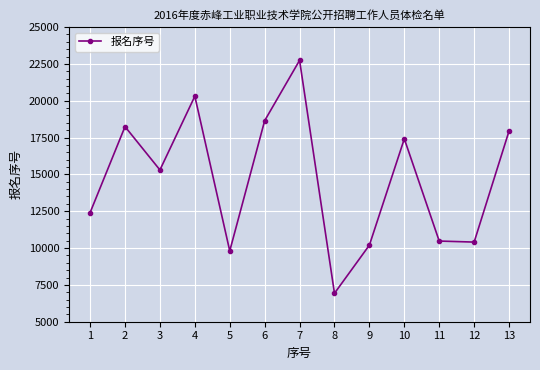

What is the sum of all values?

190811